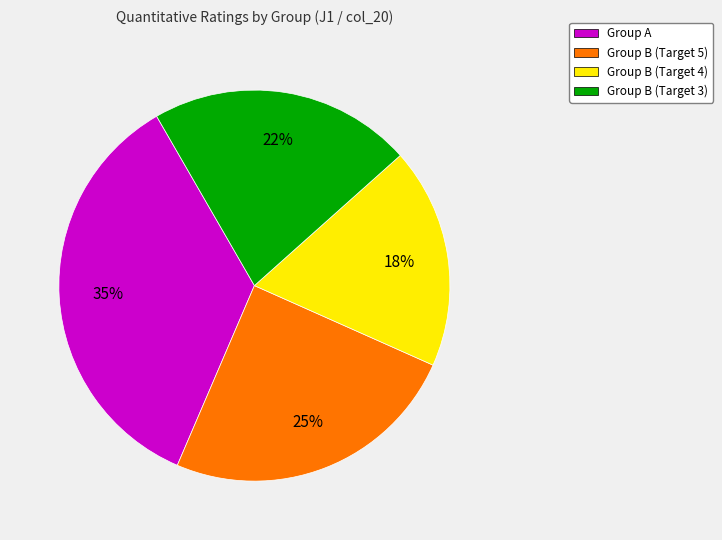

To the nearest percent, what is the average slice percentage?

25%